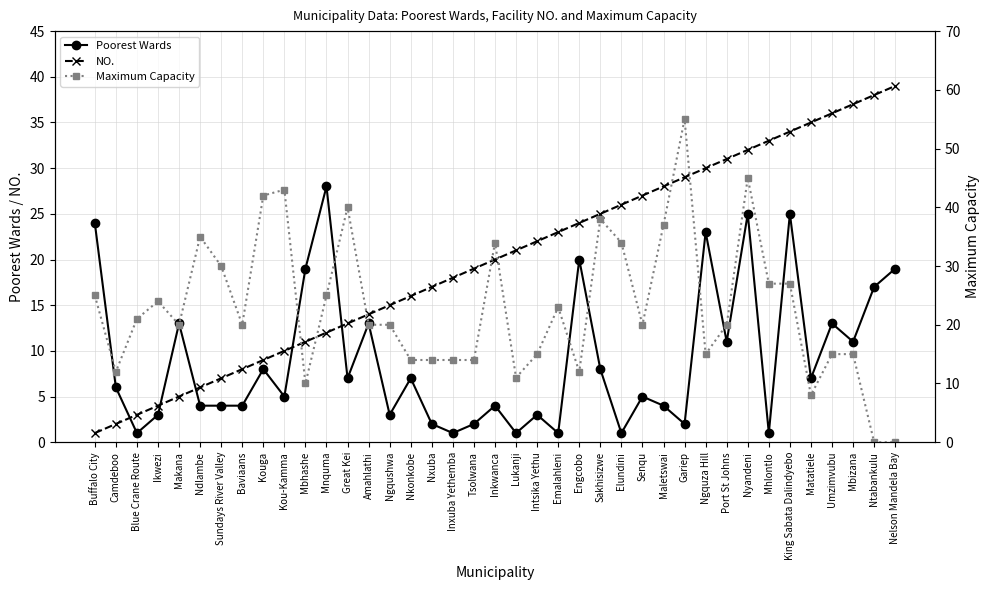

Does the chart display data point markers on the line(s)?

Yes